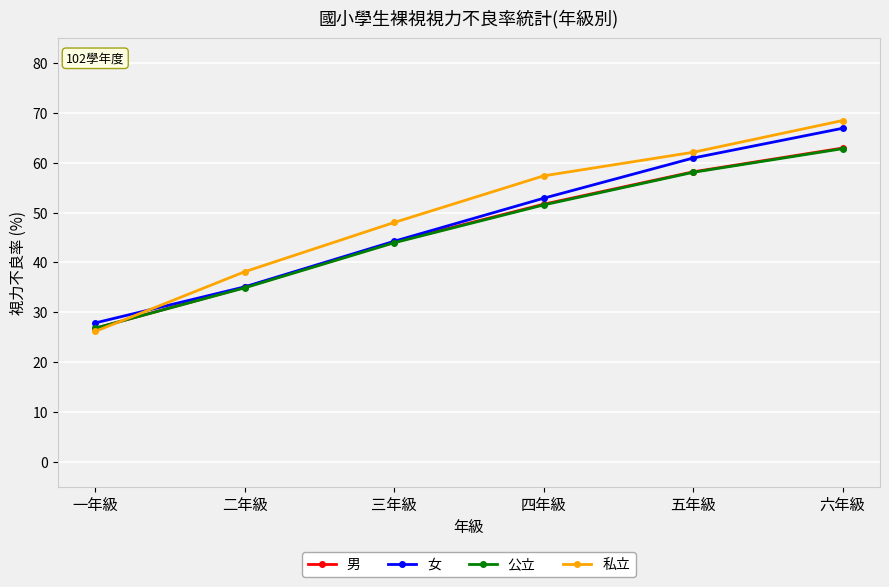

How many categories are shown in the chart?

6